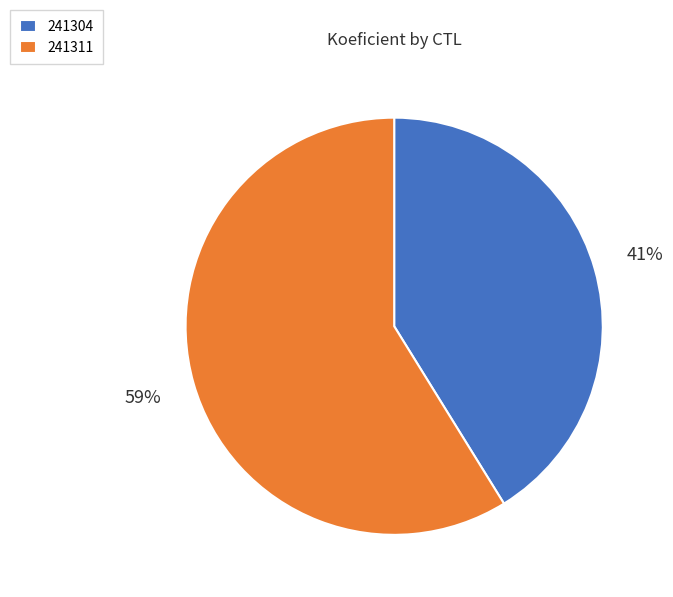

To the nearest percent, what portion does 241311 represent?

59%